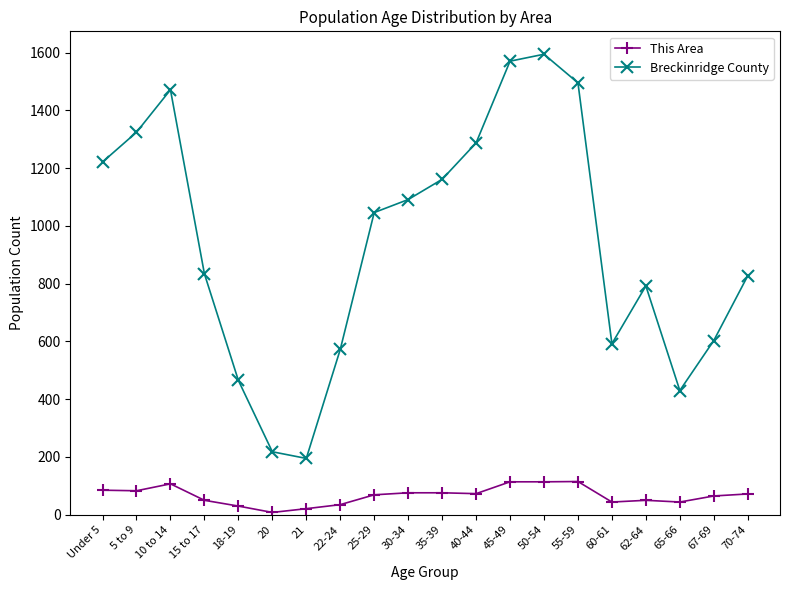

What is the total value across all series at 50-54?

1708